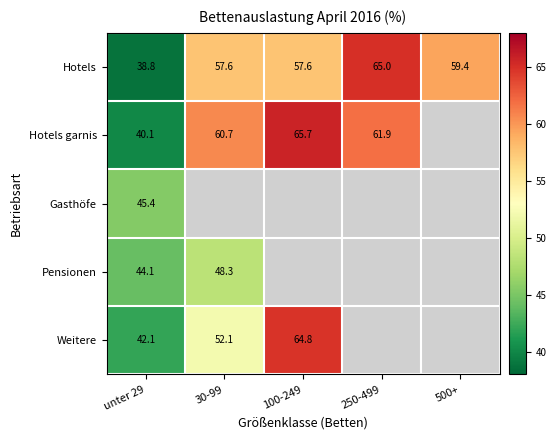

What is the highest value of the Hotels series?

65.0